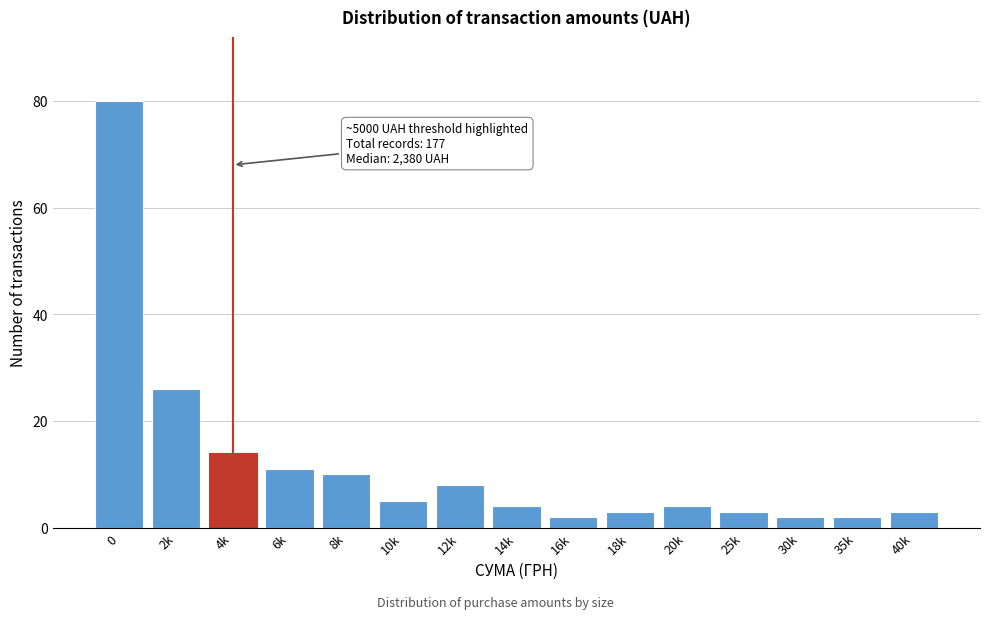

Reading left to right, extract all data points from this chart.

80	26	14	11	10	5	8	4	2	3	4	3	2	2	3